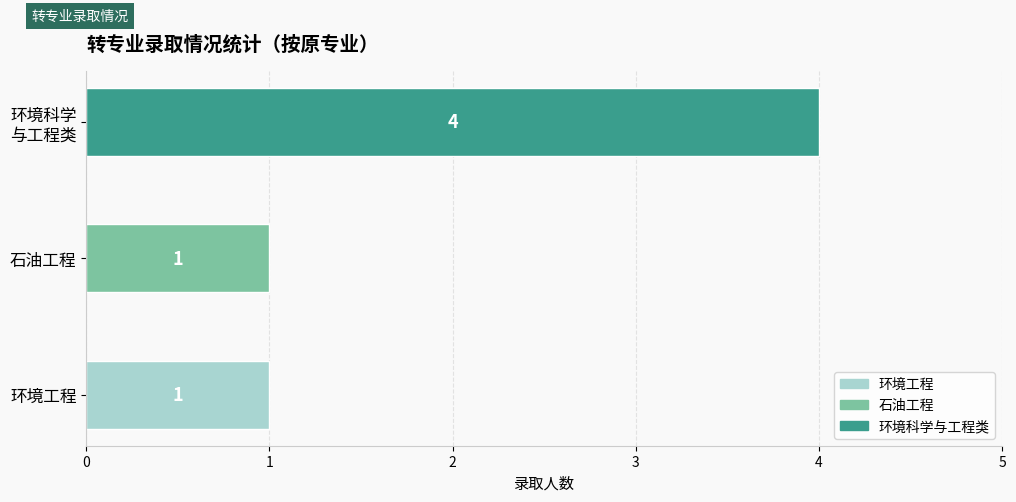

The value at 石油工程 is 2. True or false?

False